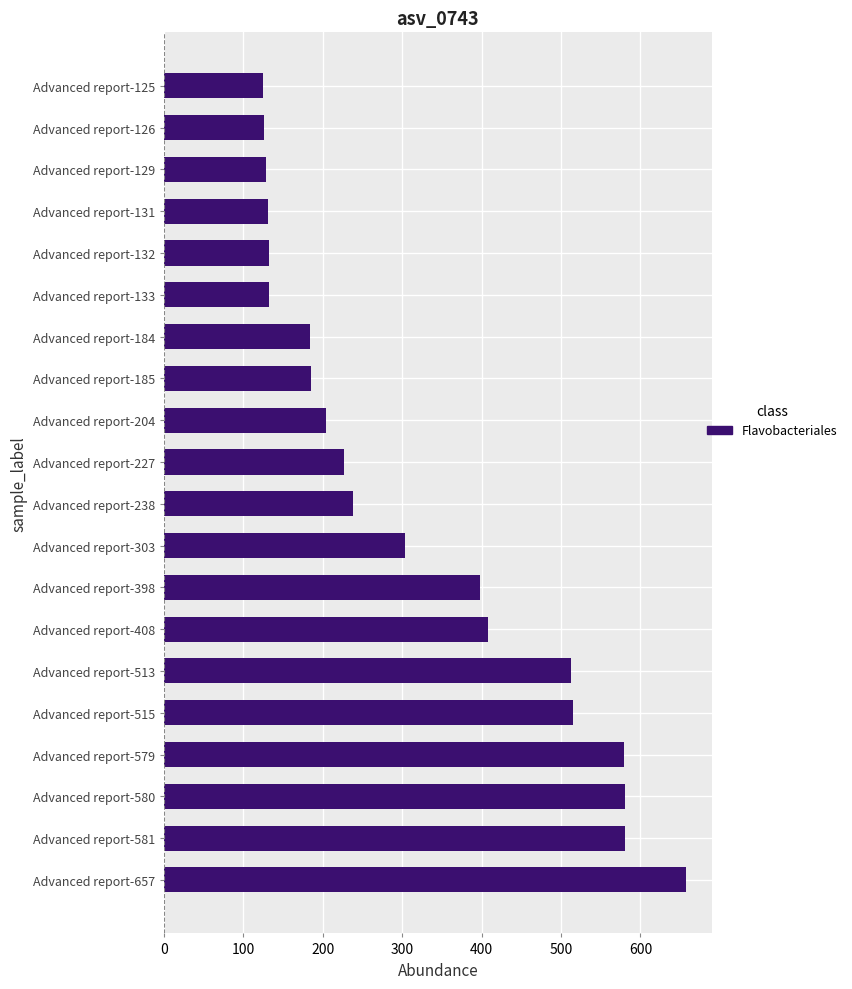

What is the greatest value displayed?

657